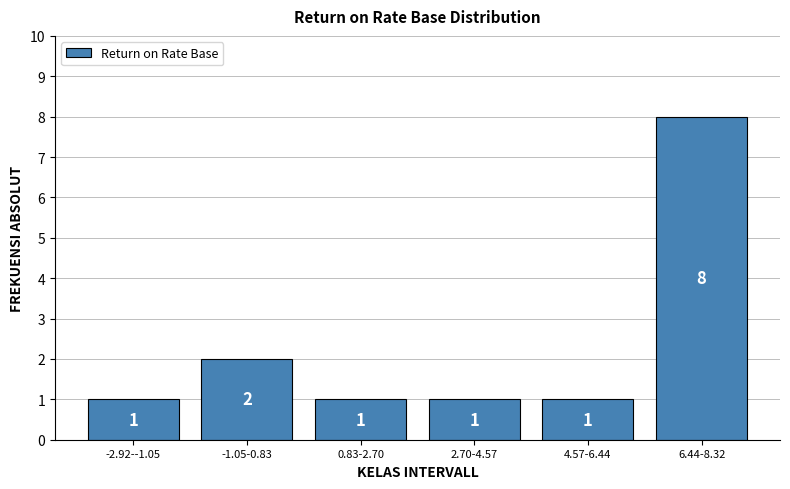

Reading right to left, extract all data points from this chart.

8	1	1	1	2	1